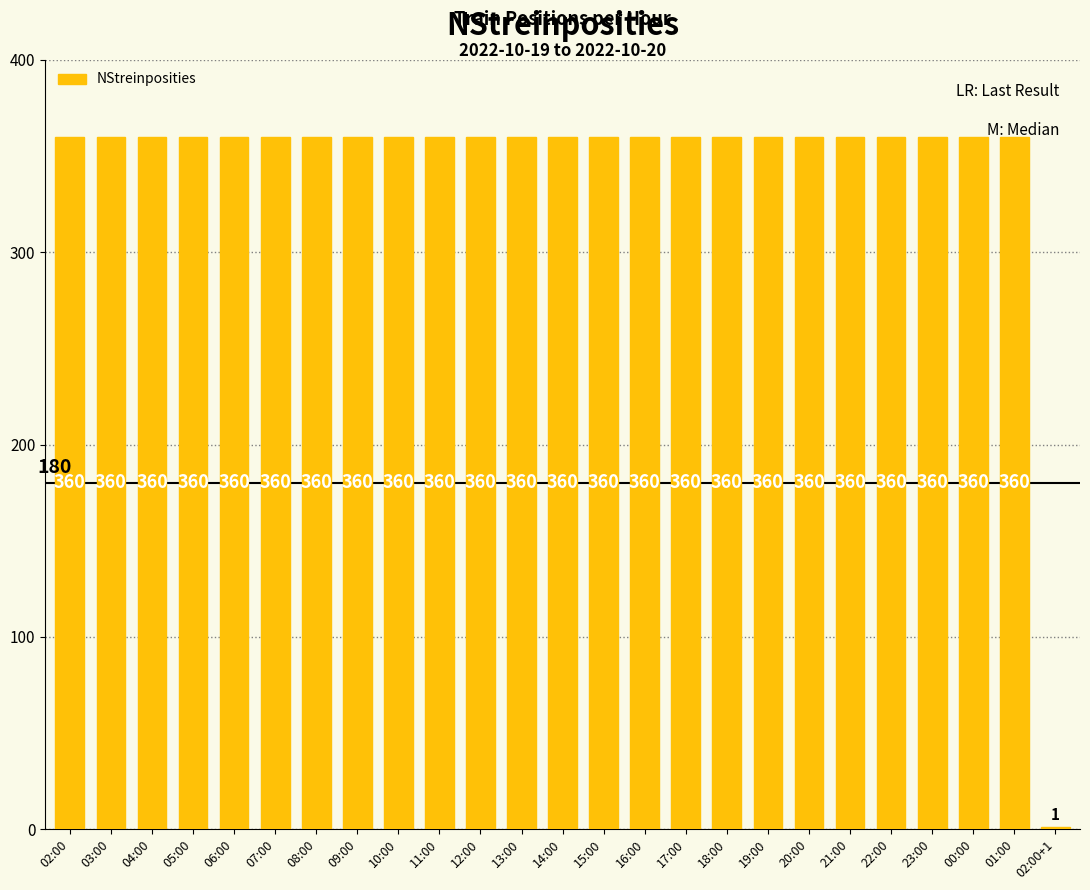

What is the maximum value shown in the chart?

360